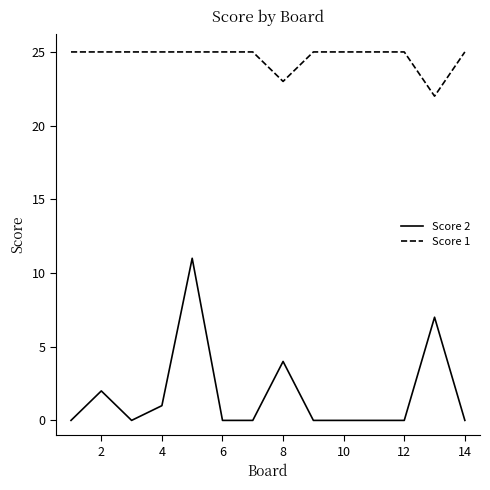

List the series in order of their overall mean, highest first.

Score 1, Score 2